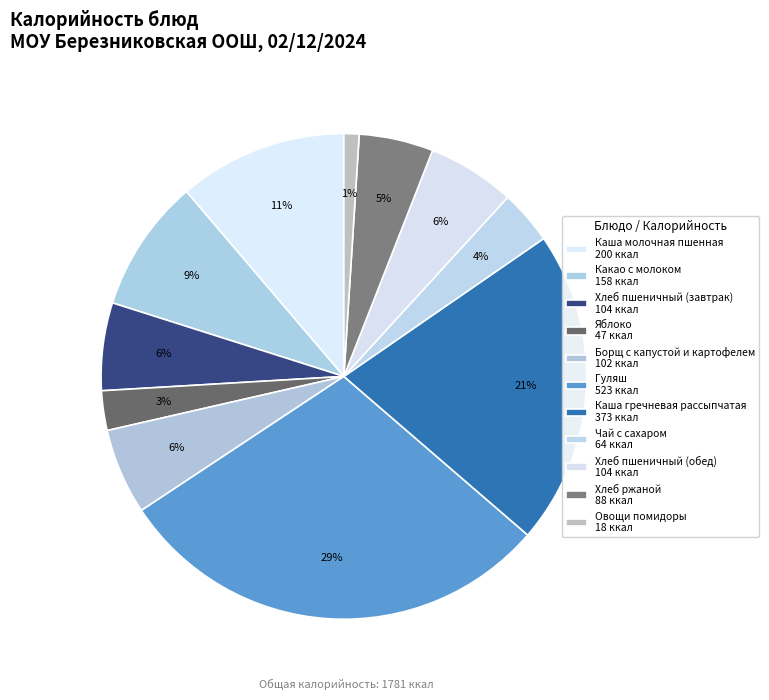

Which category has the biggest portion of the pie?

Гуляш